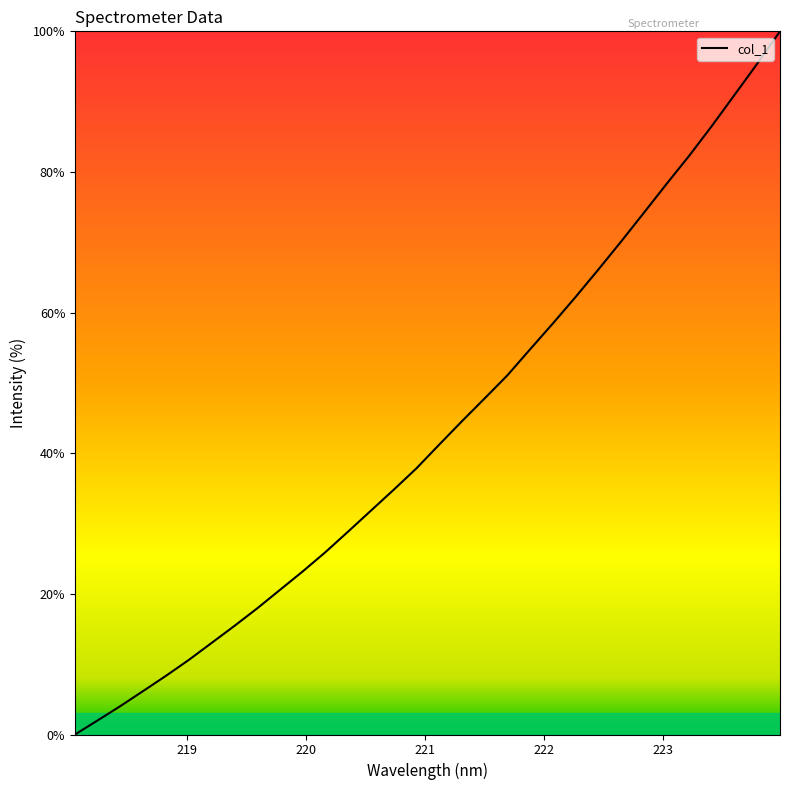

Reading right to left, list all the values displayed in this chart.

100.0	95.4	91.0	86.5	82.3	78.3	74.2	70.1	66.1	62.2	58.4	54.8	51.1	47.8	44.5	41.2	37.8	34.8	31.8	28.9	25.9	23.2	20.6	17.9	15.4	13.0	10.6	8.4	6.2	4.1	2.0	0.0